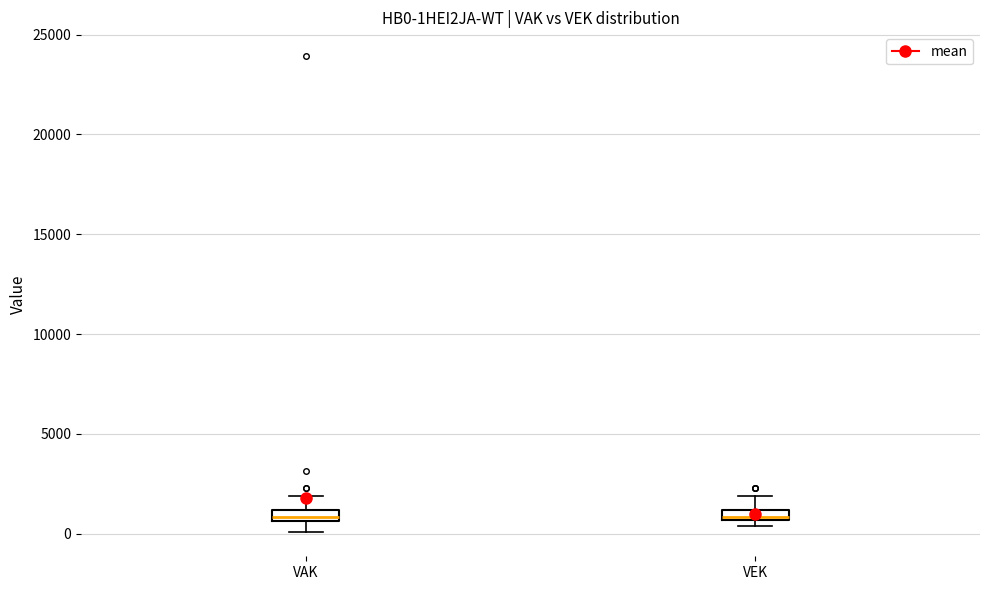

Where is the lower edge of the box for VAK on the y-axis? The values are not printed on the chart, so give them approximately, as read against the axis.

500